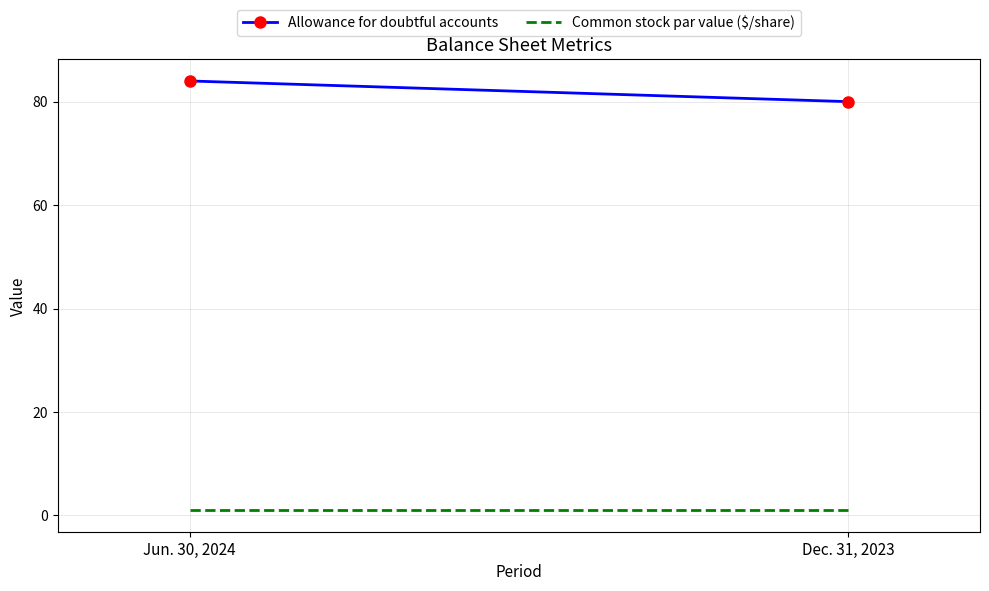

Is this an area chart (filled region under the line)?

No